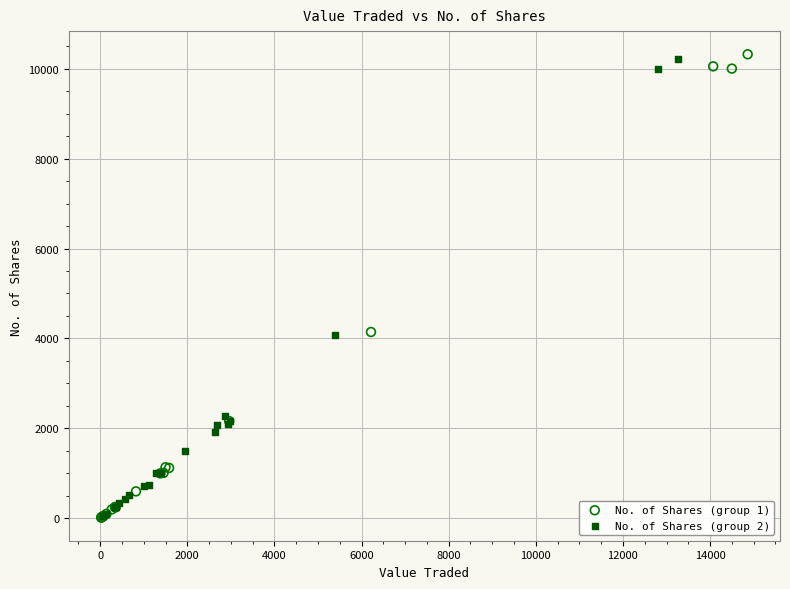

Which series contains the highest Y value?

No. of Shares (group 1)